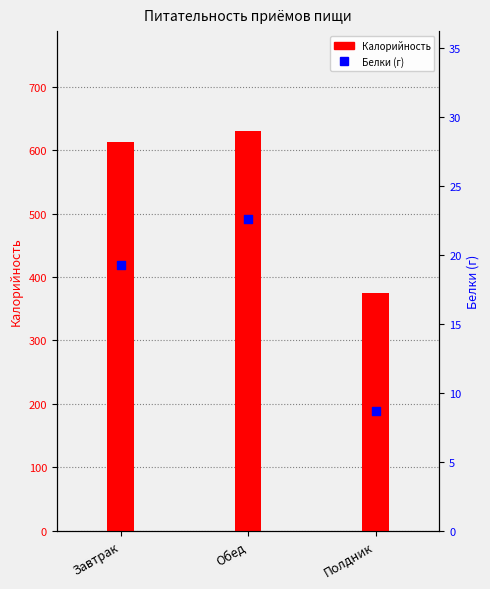

At how many categories does at least one series exceed 348?

3